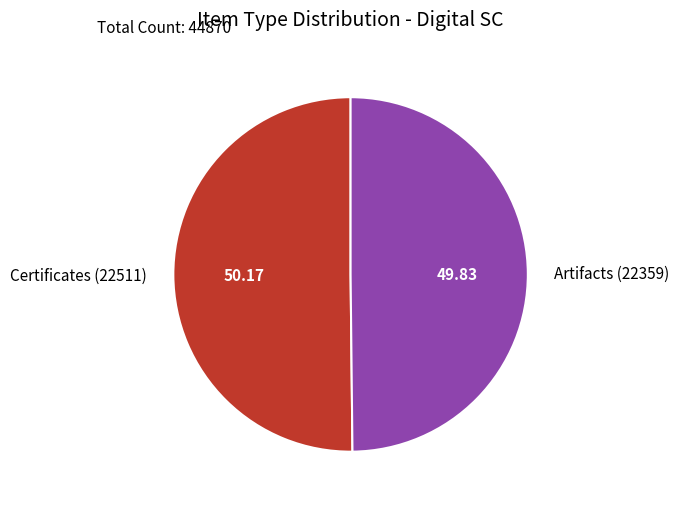

True or false: Artifacts (22359) accounts for 50% of the total.

True